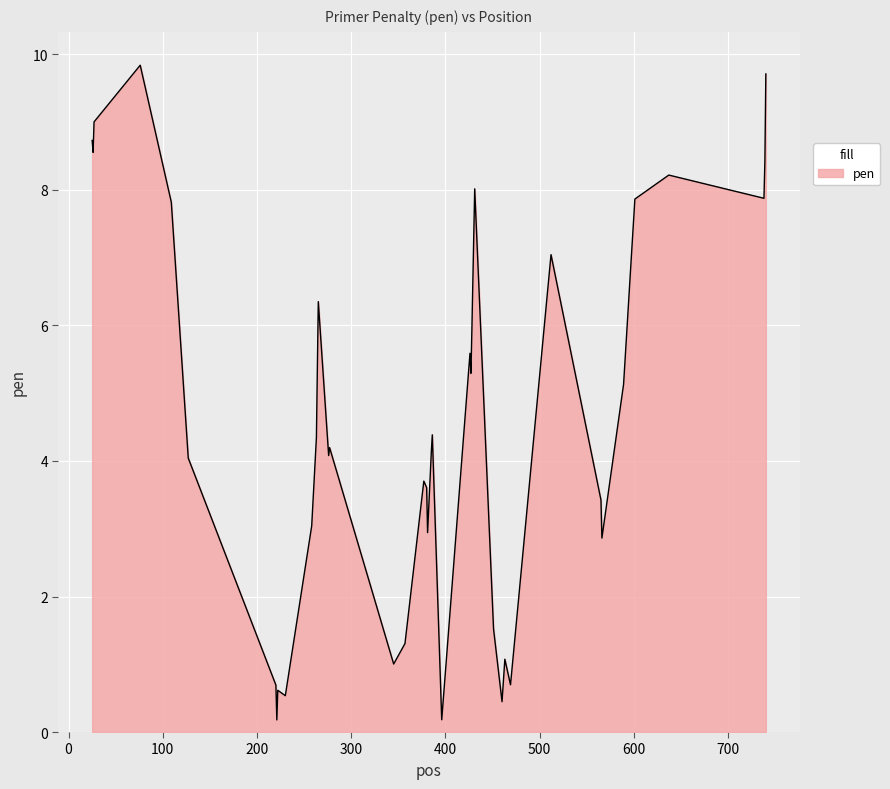

Count the number of data series in this chart.

1